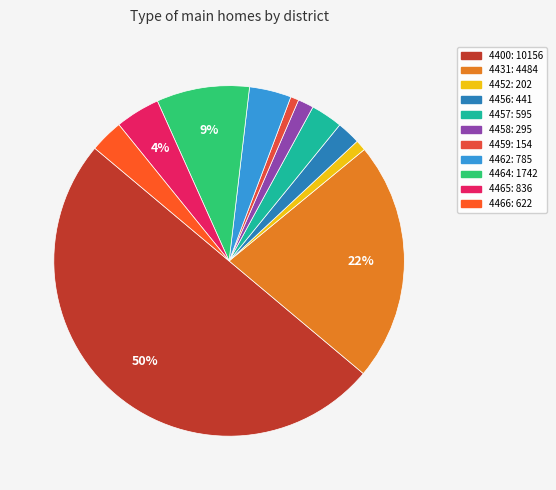

Rank the categories by value from highest to lowest.

4400, 4431, 4464, 4465, 4462, 4466, 4457, 4456, 4458, 4452, 4459